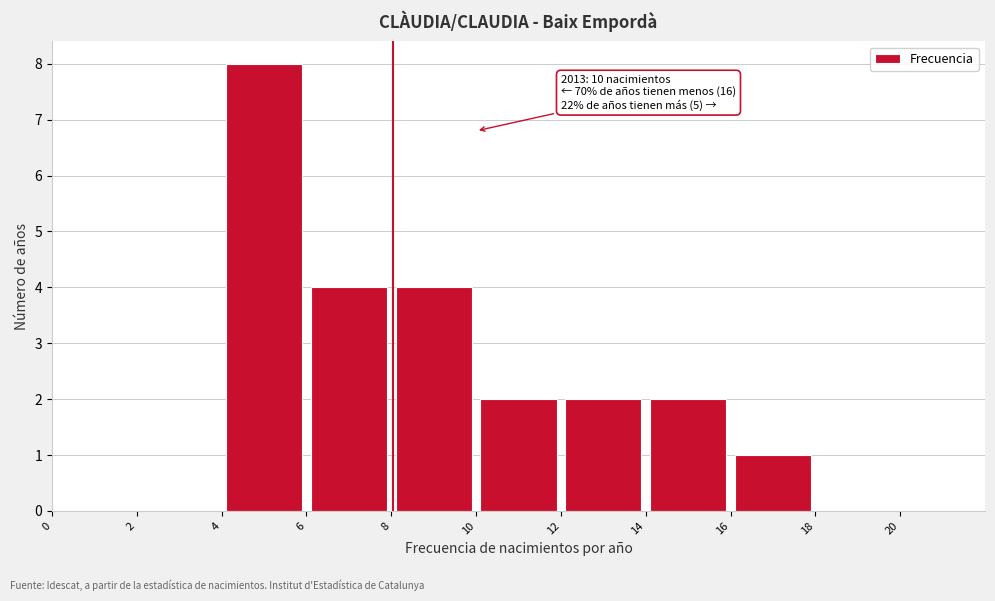

Which range on the x-axis has the tallest bar?

4 to 6